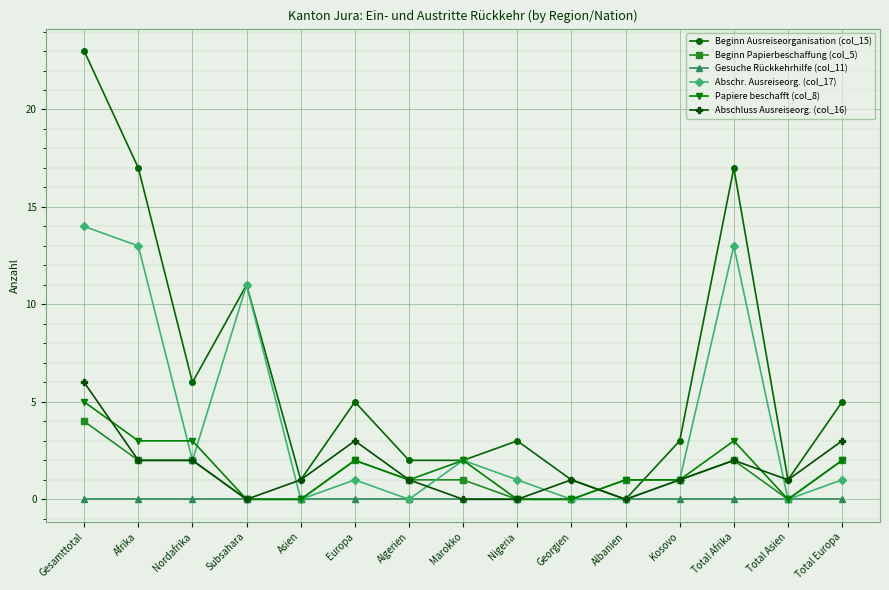

Which series has the largest total across all categories?

Beginn Ausreiseorganisation (col_15)